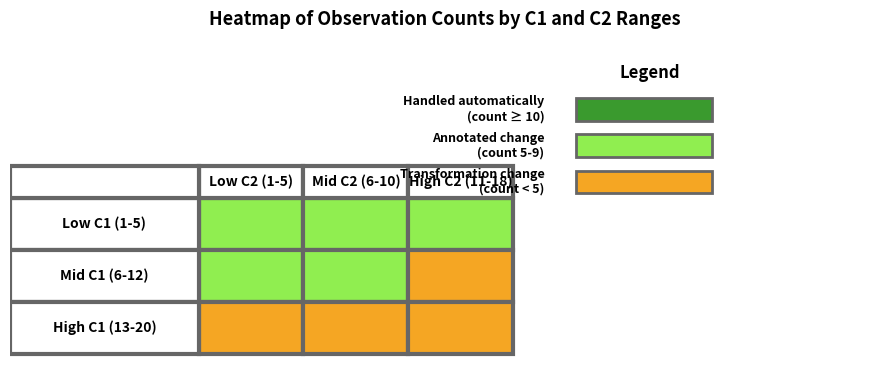

True or false: 2 has a value of 1 at 32.

False